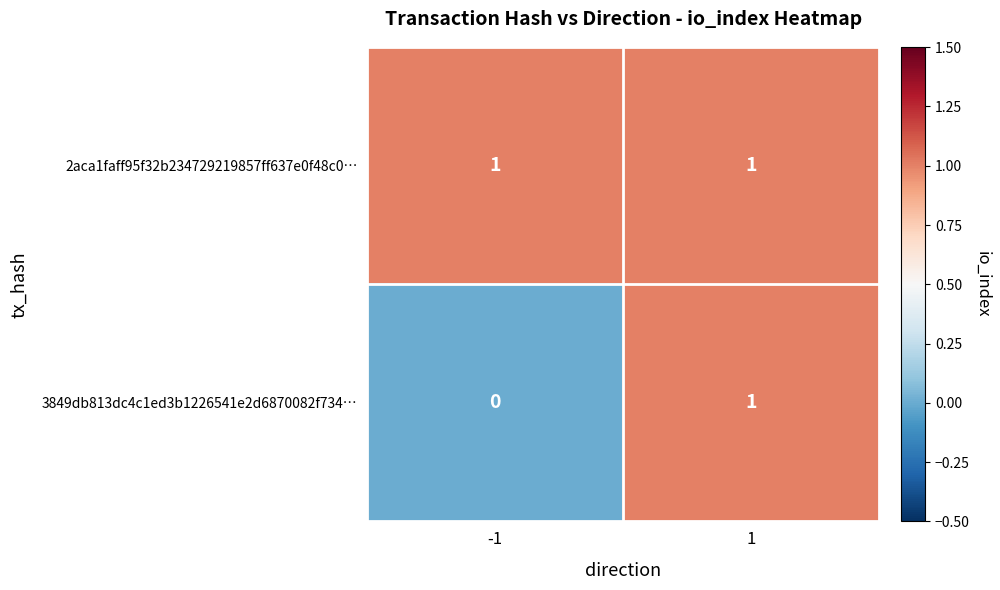

Is it true that 3849db813dc4c1ed3b1226541e2d6870082f734… equals 0 at 1?

False